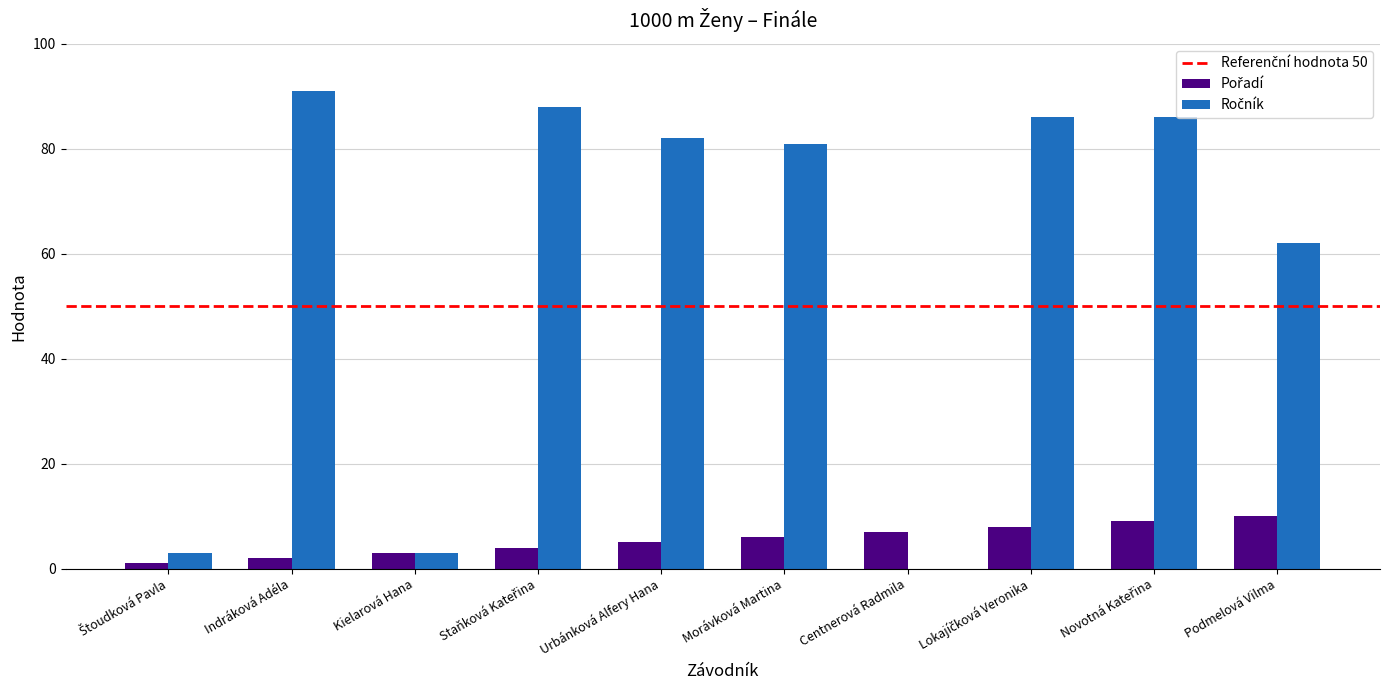

What is the greatest value displayed?

91